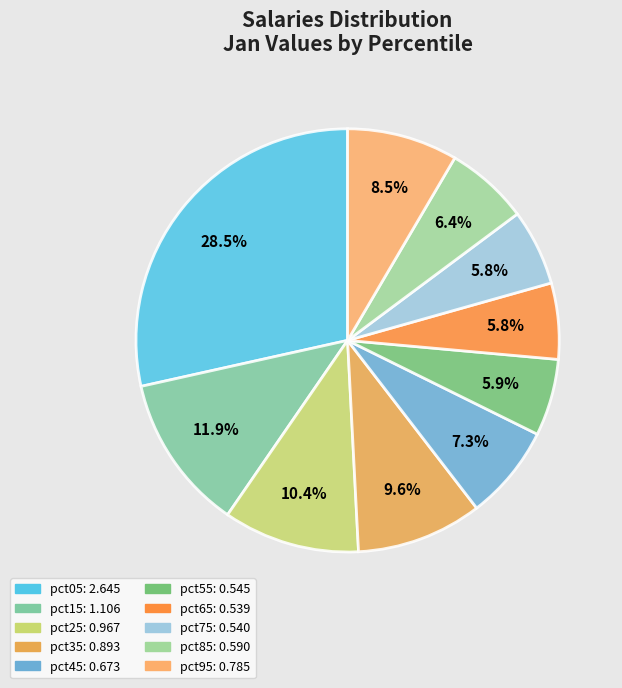

To the nearest percent, what is the difference between the largest and smallest slice percentages?

23%